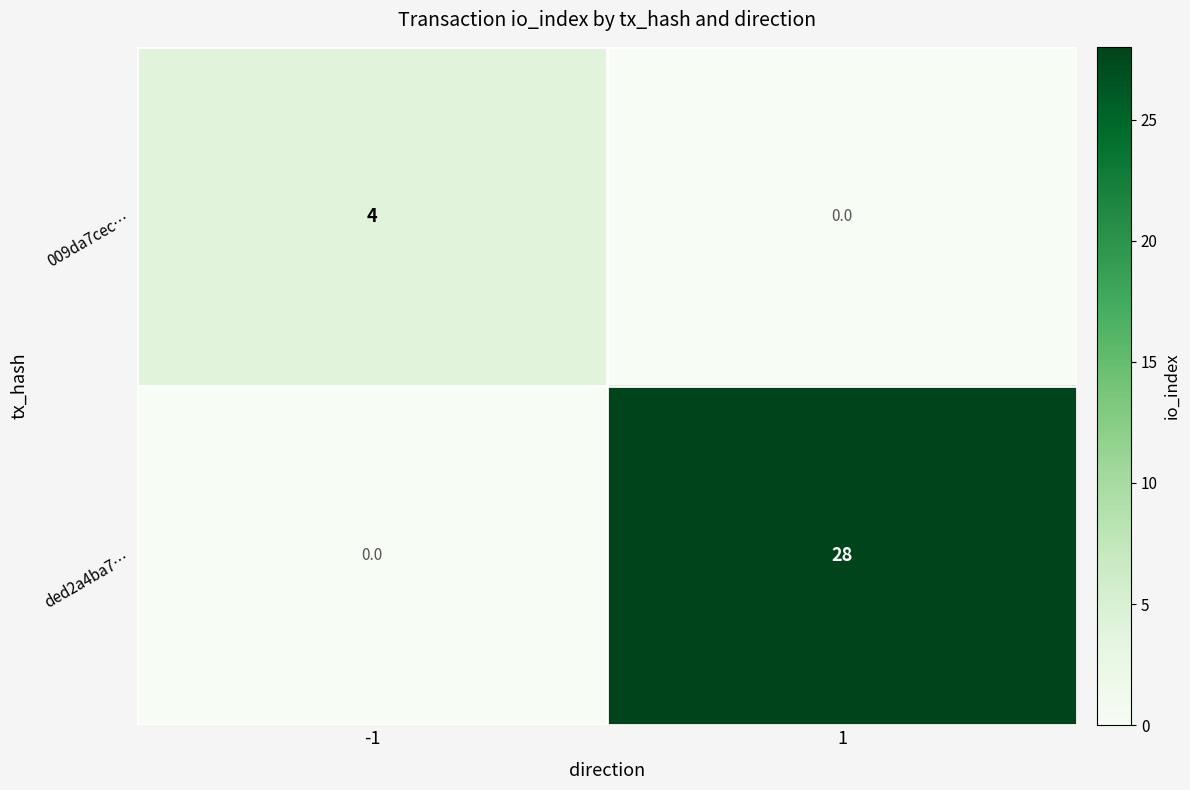

The 009da7cec… series shows 0 at 1. True or false?

True